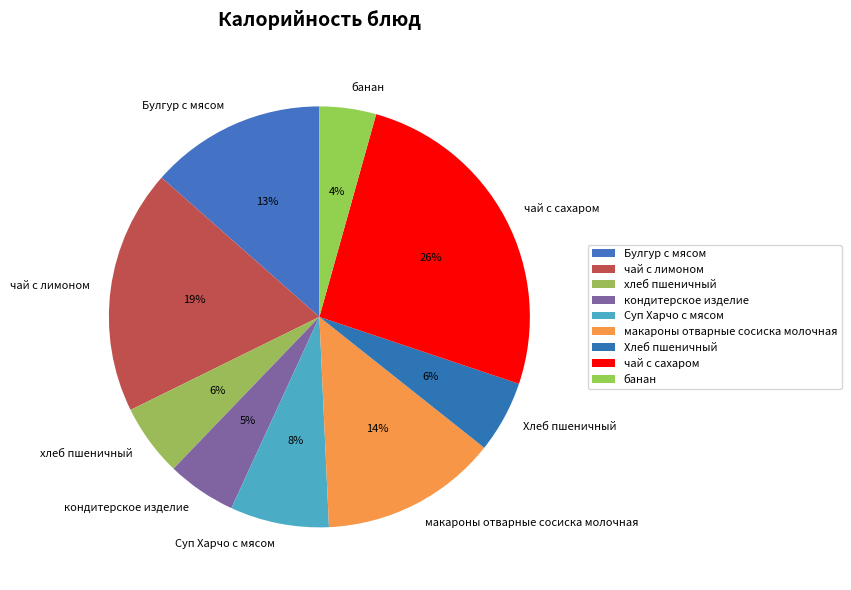

To the nearest percent, what portion does банан represent?

4%